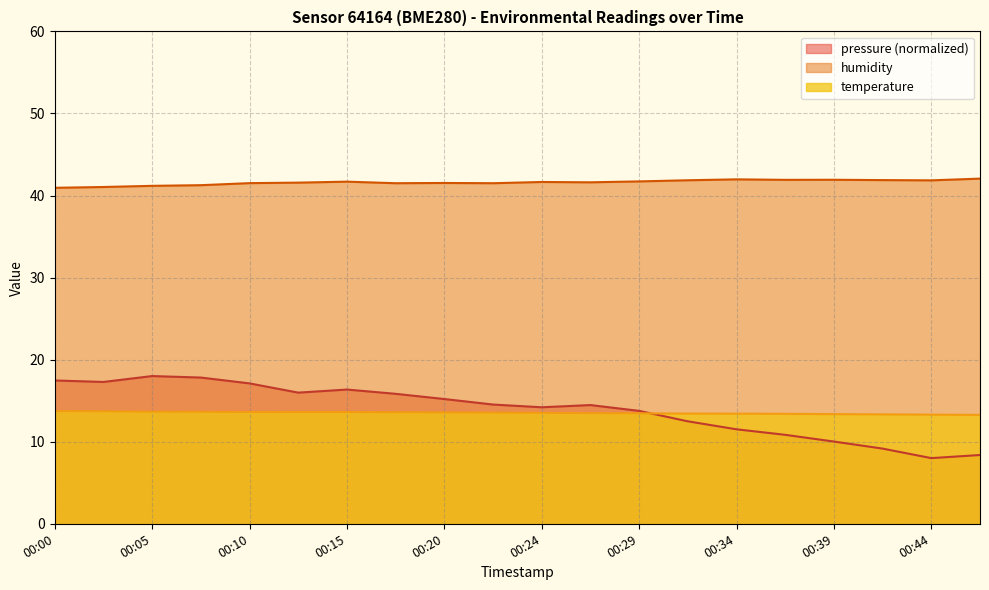

Which label corresponds to the largest value in the chart?

00:46